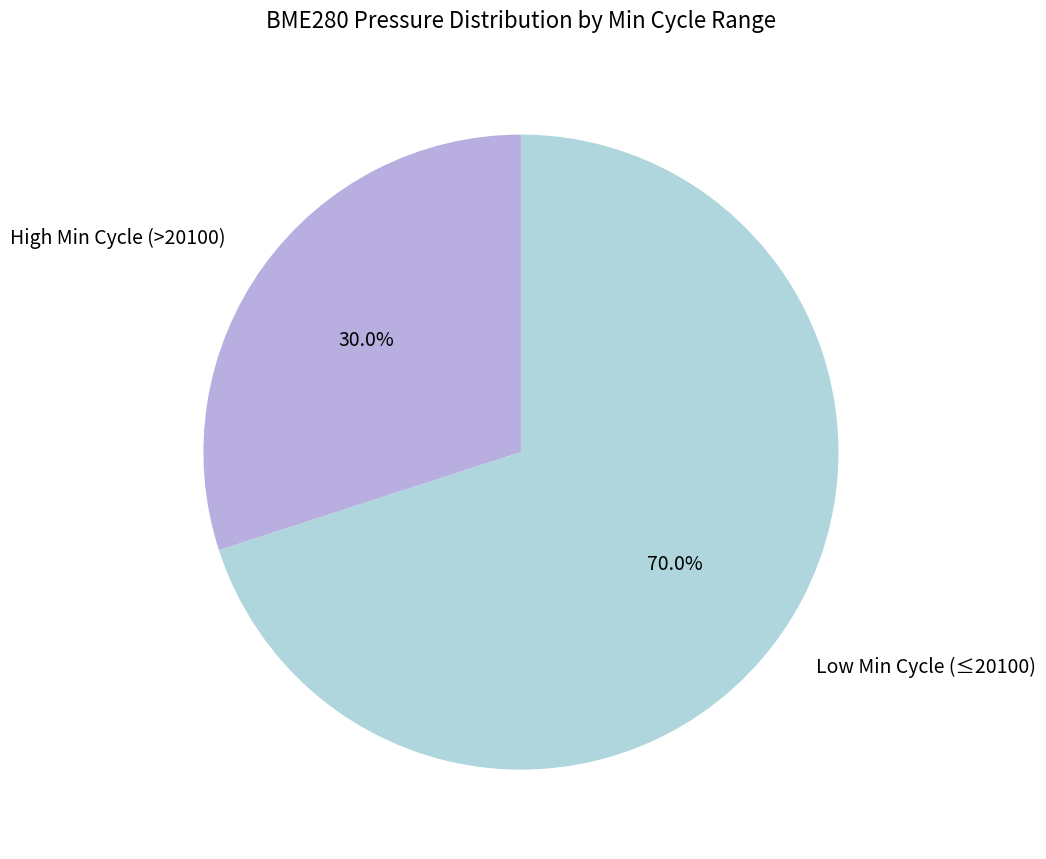

Is there a majority slice in this chart?

Yes